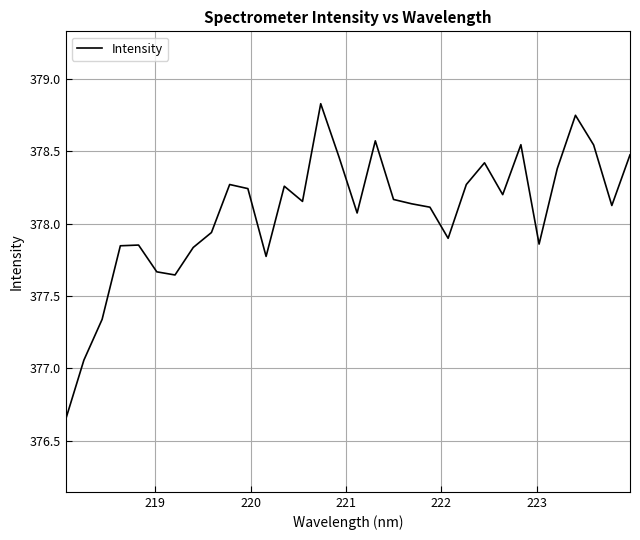

What is the greatest value displayed?

378.8